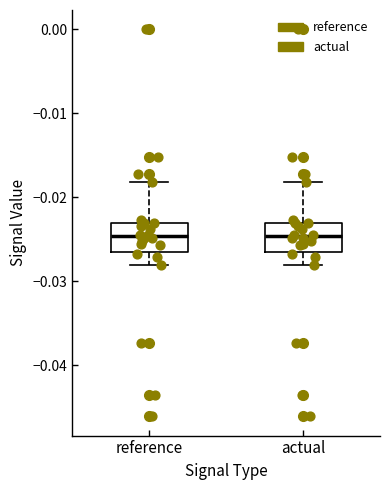

Reading left to right, transcribe this box plot: for each box, give where its median line is, the range the box spans, and where its two whiskers end, as read against the y-axis. The values are not printed on the chart, so give them approximately, as read against the axis.

reference: median -0.025, box -0.027 to -0.023, whiskers -0.028 to -0.018
actual: median -0.025, box -0.027 to -0.023, whiskers -0.028 to -0.018